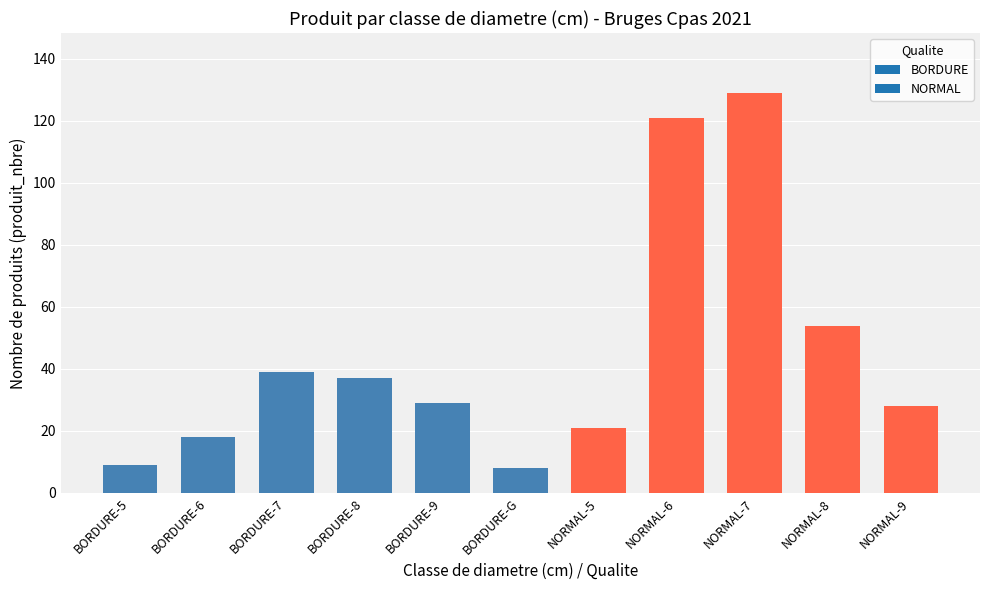

What is the smallest value displayed?

8